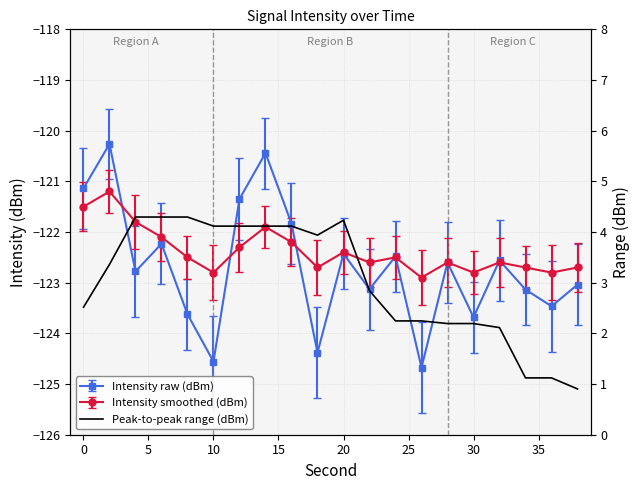

What is the smallest value displayed?

0.9